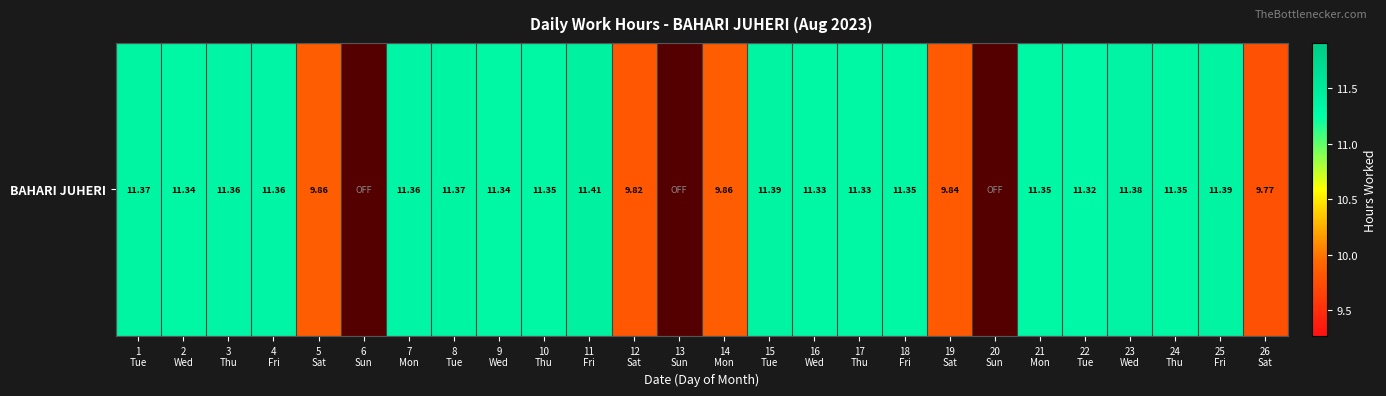

Which label corresponds to the smallest value in the chart?

6
Sun